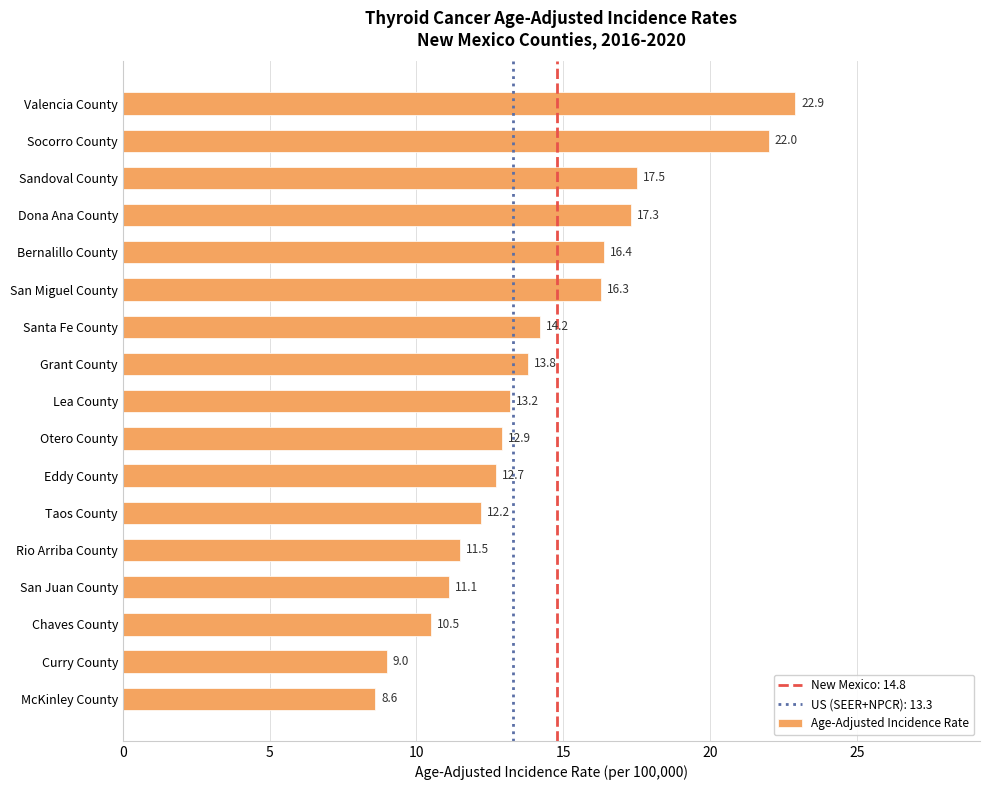

Does the chart contain any negative values?

No